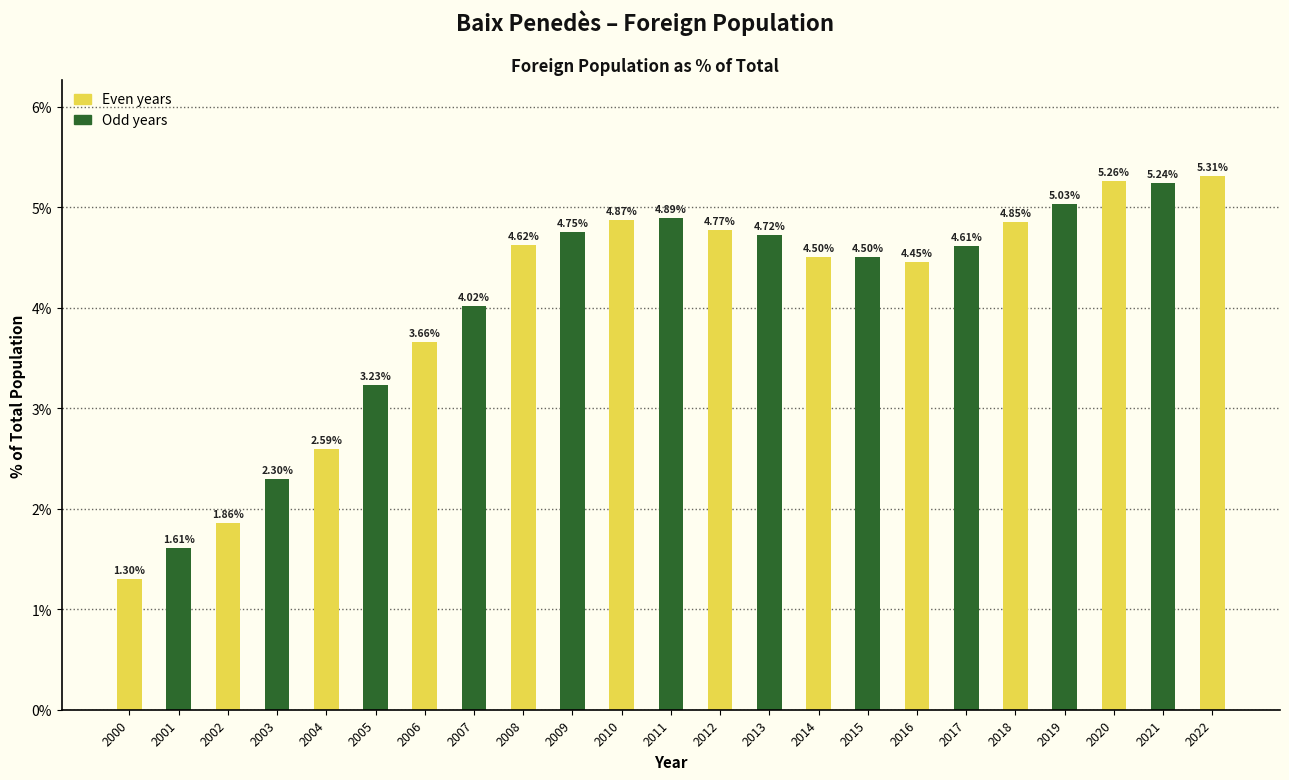

What is the ratio of the value at 2005 to the value at 2019?

0.6